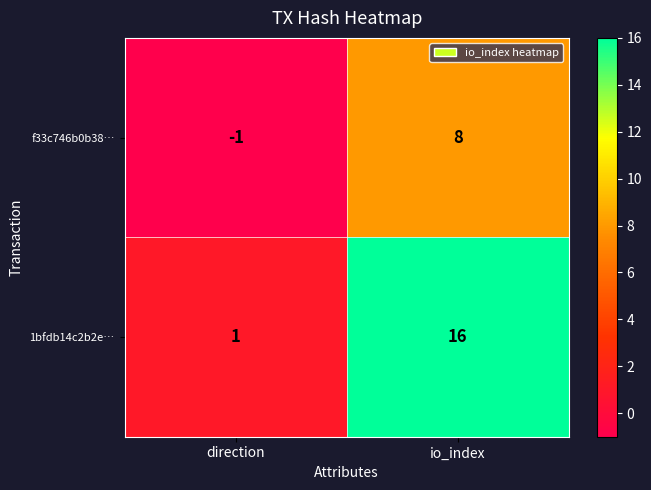

Rank the series by their maximum value, from highest to lowest.

1bfdb14c2b2e…, f33c746b0b38…